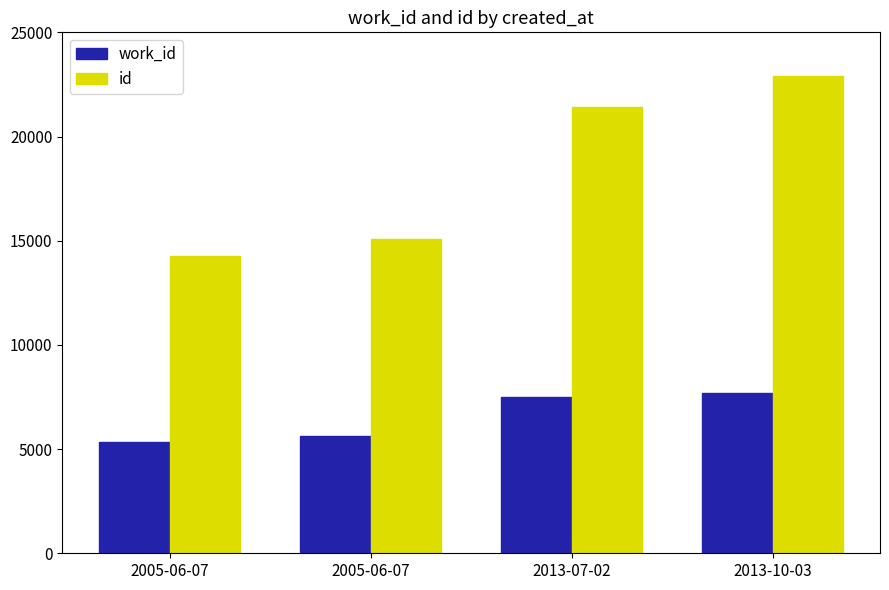

List the series in order of their peak value, highest first.

id, work_id